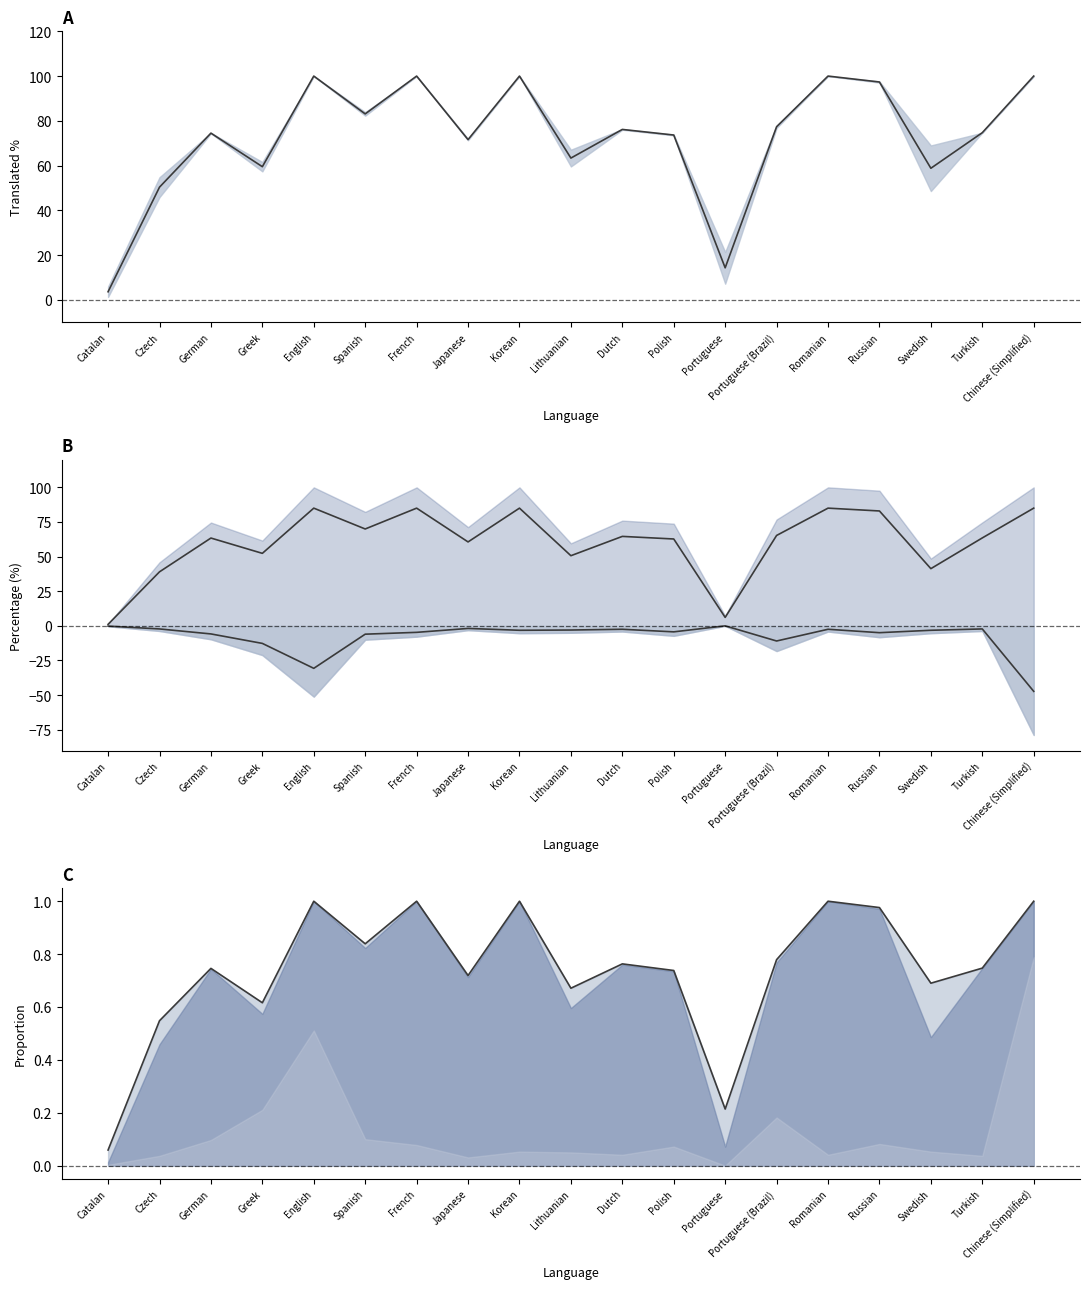

In translated_words_percent, how many points are lower than both neighbors (excluding endpoints)?

6